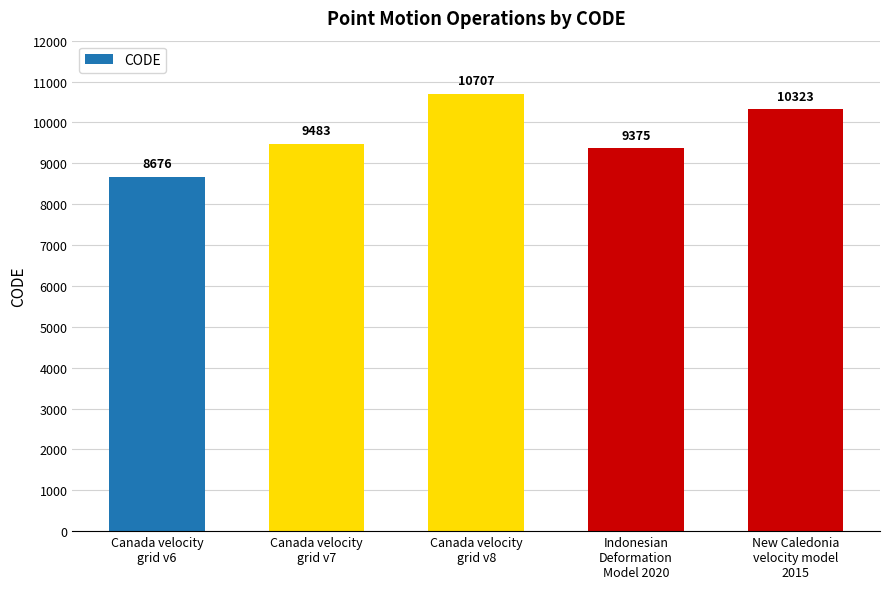

What position from the right is New Caledonia
velocity model
2015?

1